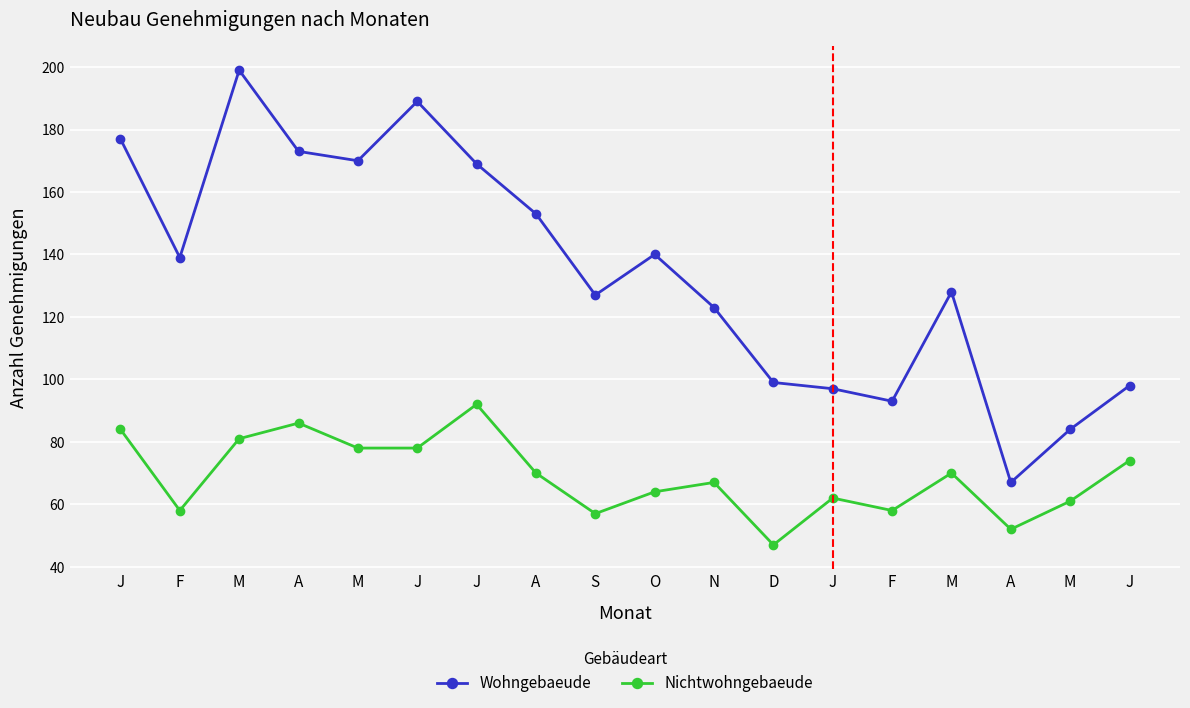

Which category has the highest value in the Nichtwohngebaeude series?

J